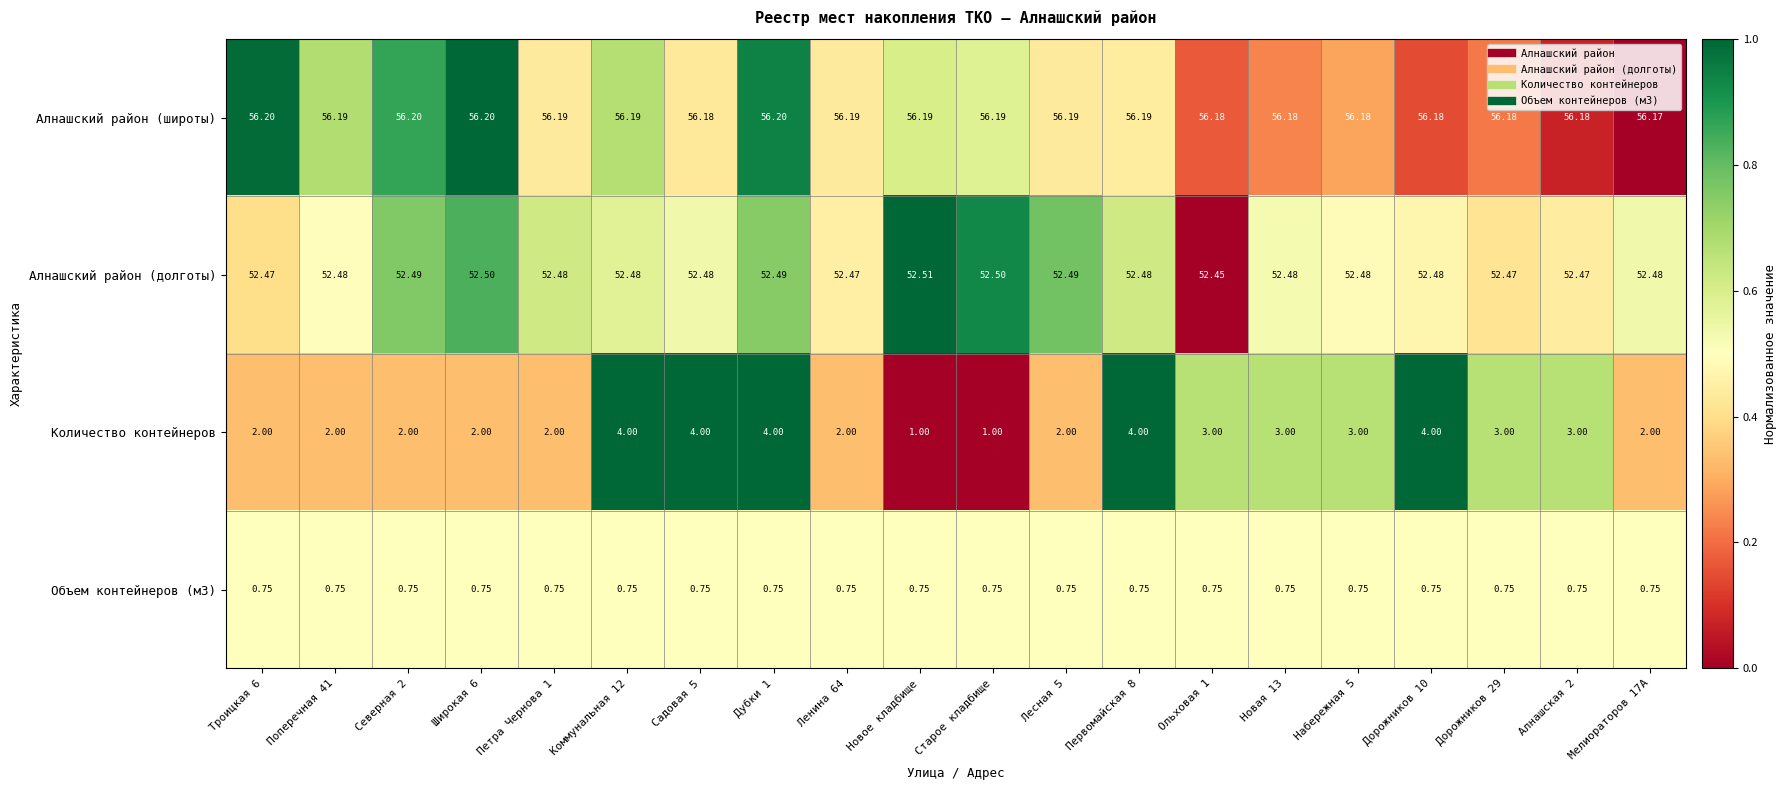

Which series has the widest spread of values?

Количество контейнеров